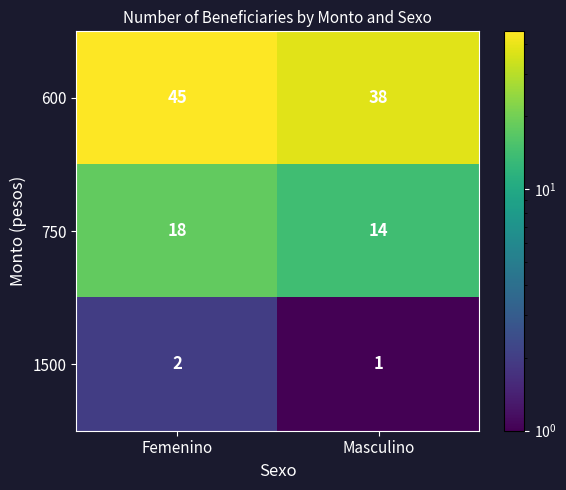

What value does the 750 series have at Masculino?

14